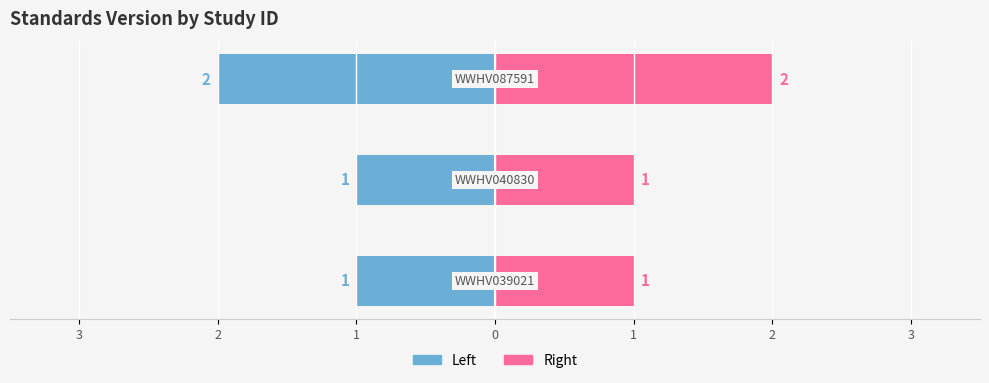

Where is Right (Standards Version) nearest to the value 1?

3